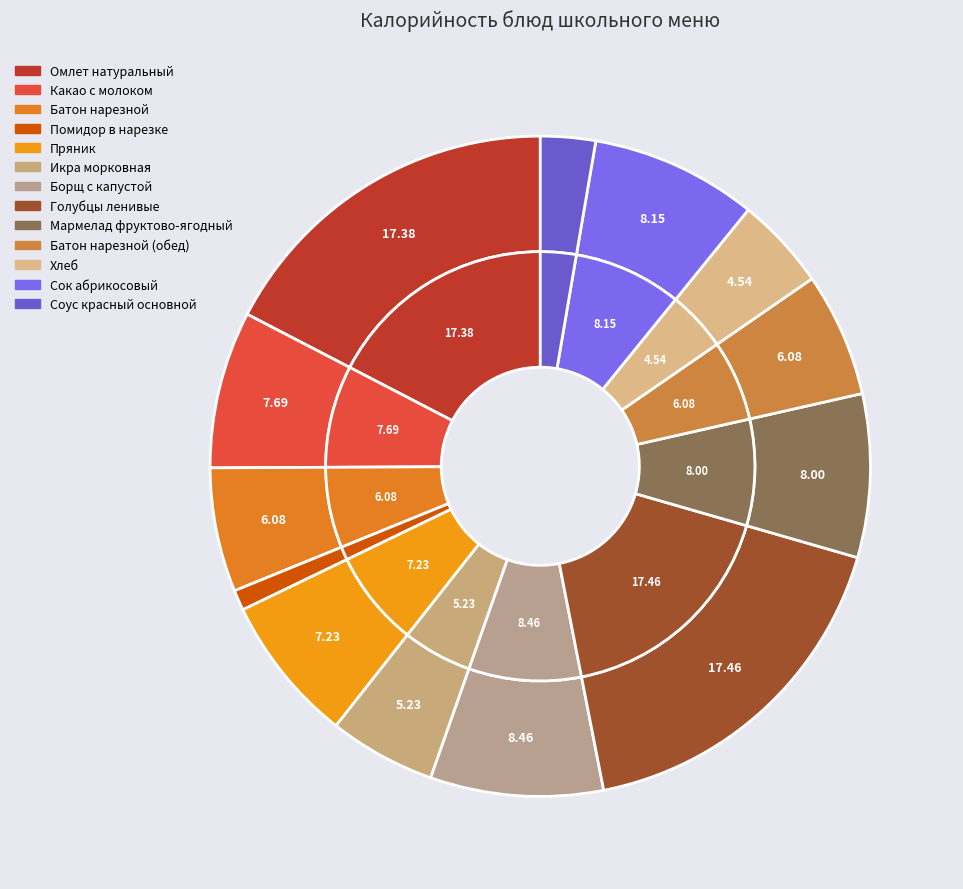

Is there a majority slice in this chart?

No